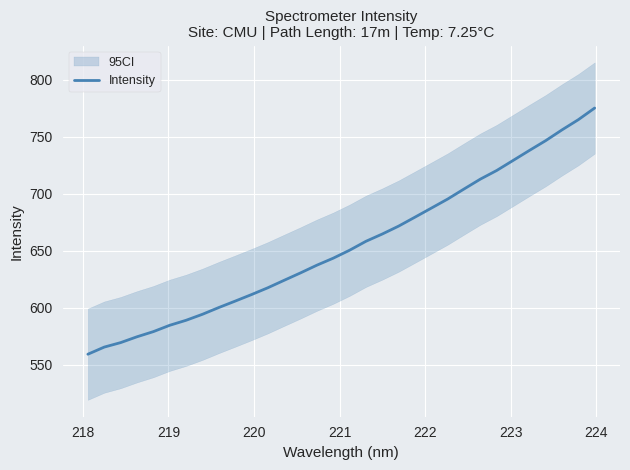

What is the highest value of the Intensity series?

775.0